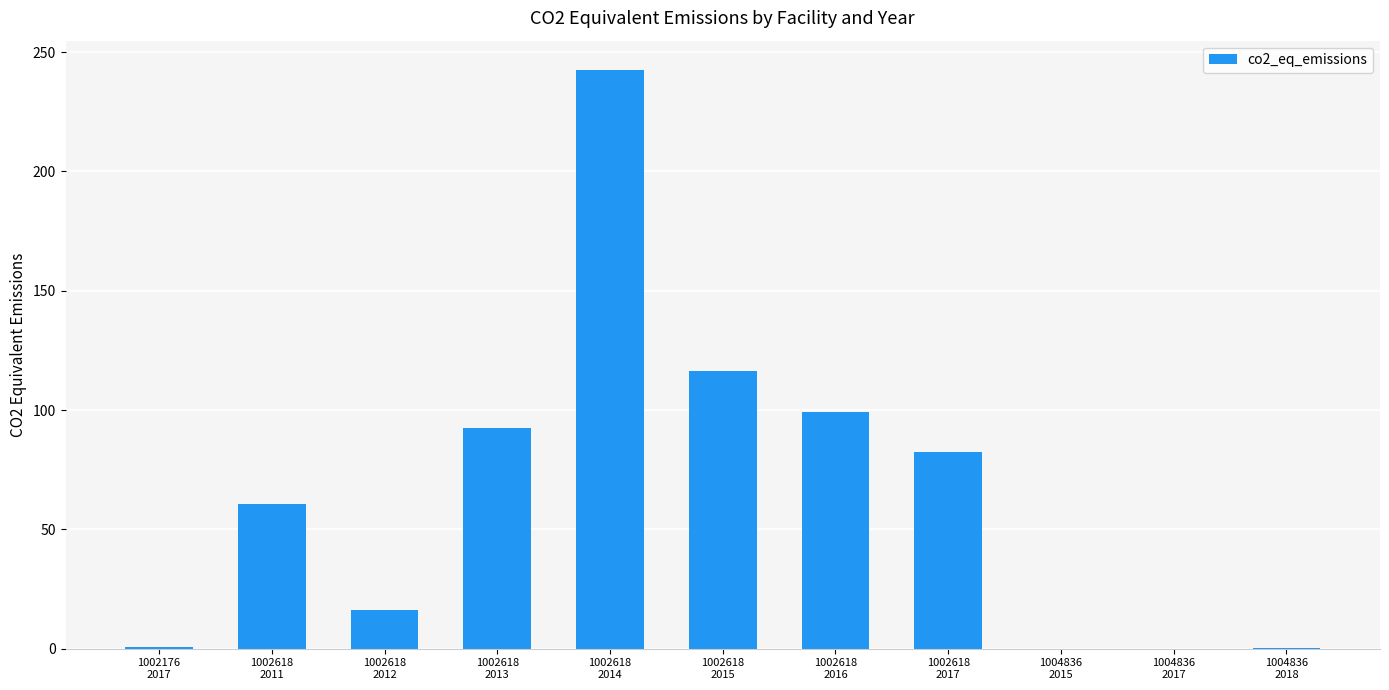

What is the maximum value shown in the chart?

242.6